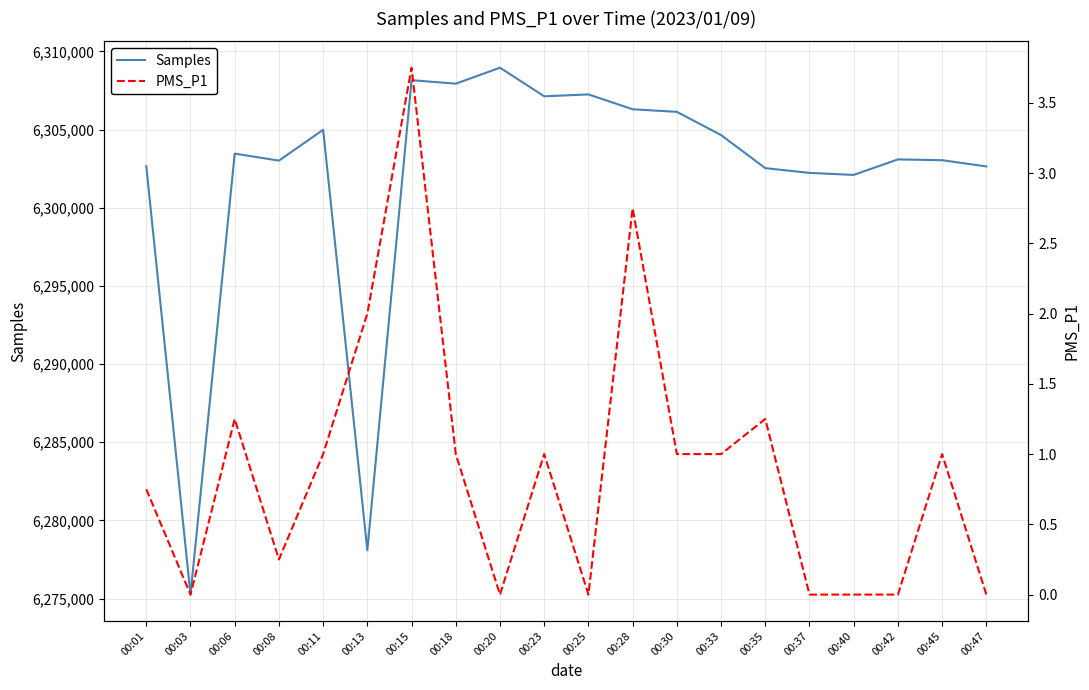

Reading left to right, list all the values displayed in this chart.

Samples: 6302658.0	6275256.0	6303463.0	6303015.0	6304987.0	6278090.0	6308161.0	6307937.0	6308959.0	6307129.0	6307250.0	6306300.0	6306134.0	6304651.0	6302534.0	6302230.0	6302101.0	6303093.0	6303042.0	6302643.0
PMS_P1: 0.8	0.0	1.2	0.2	1.0	2.0	3.8	1.0	0.0	1.0	0.0	2.8	1.0	1.0	1.2	0.0	0.0	0.0	1.0	0.0